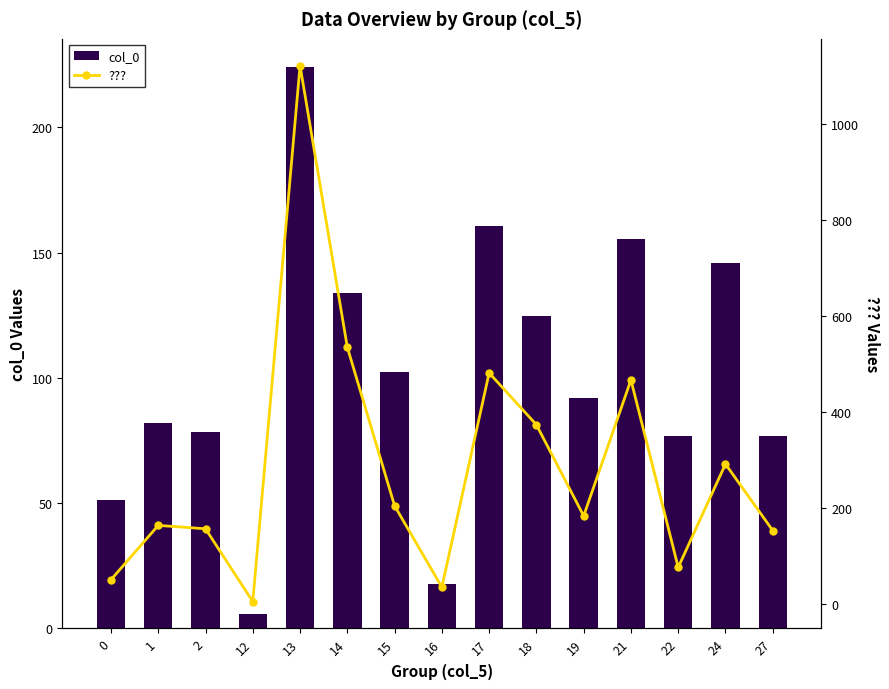

What is the average value of the ??? series?

286.8